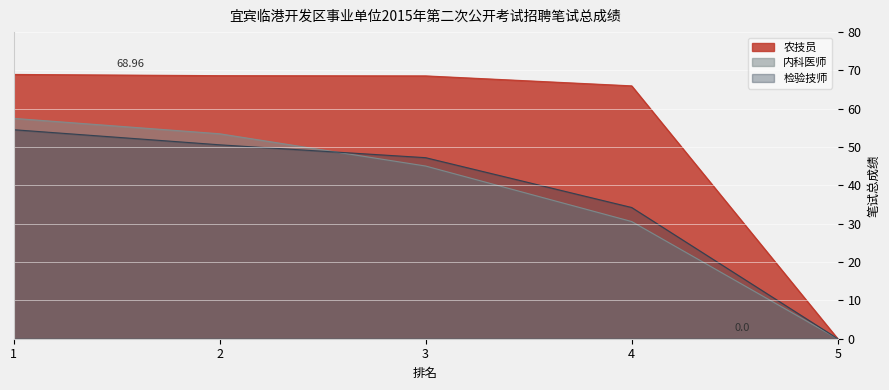

What is the difference between the 检验技师 values at 5 and 2?

50.6